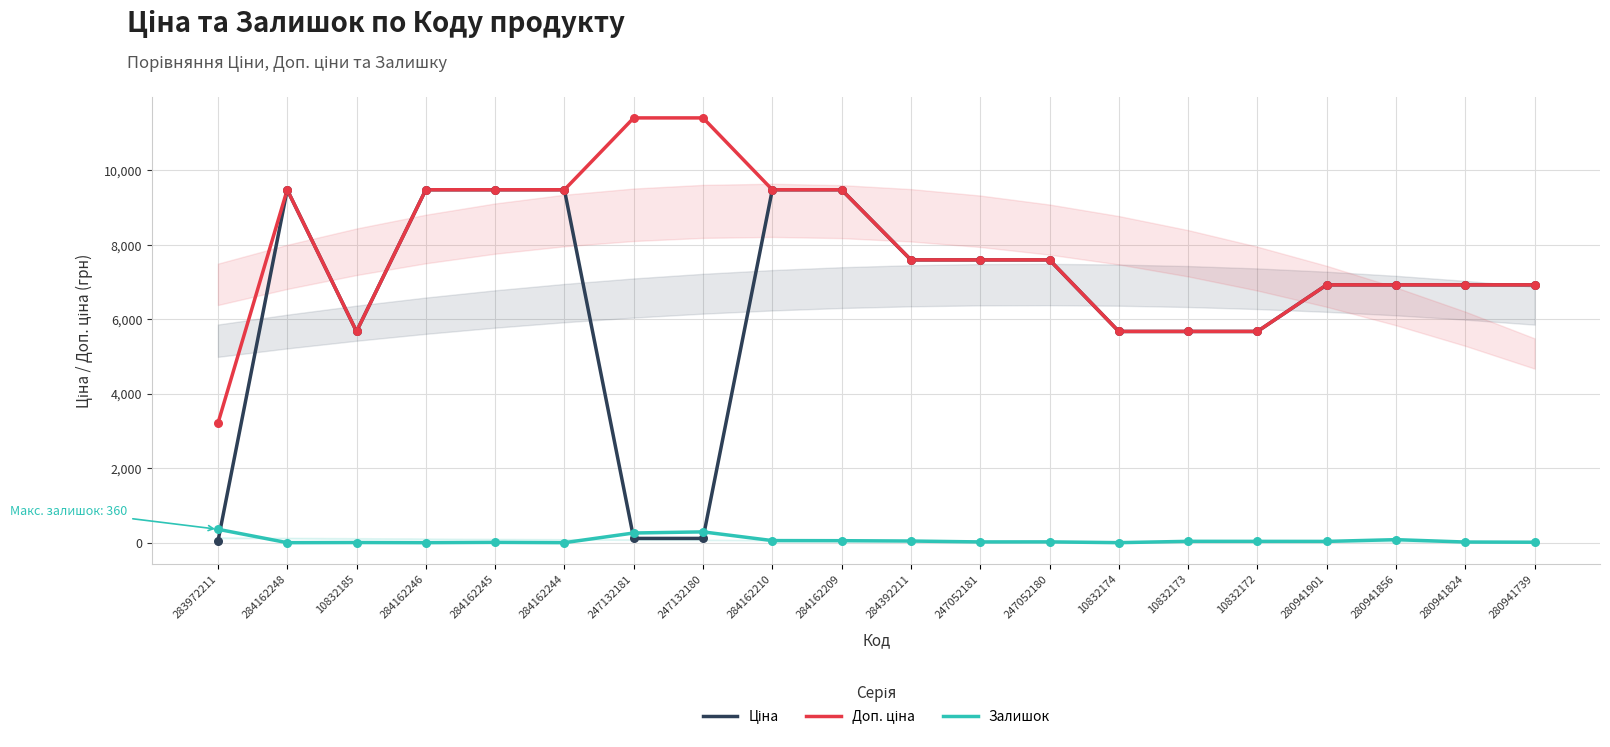

Which series has the largest Y range (max minus min)?

Ціна